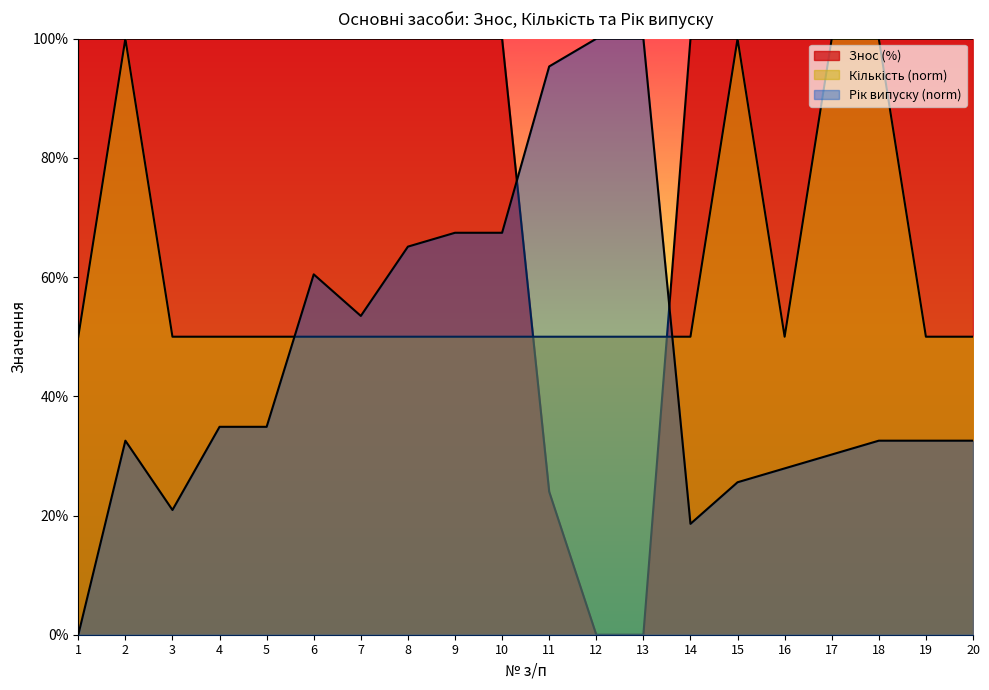

Where is the first local maximum for Рік випуску (norm)?

2